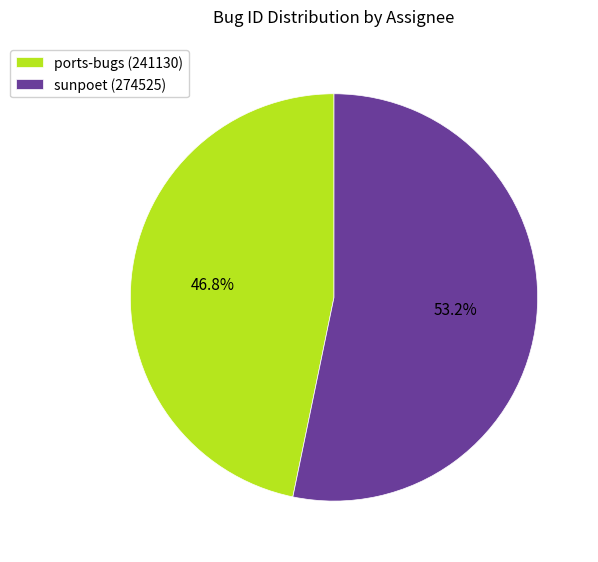

Which slice is the smallest?

ports-bugs